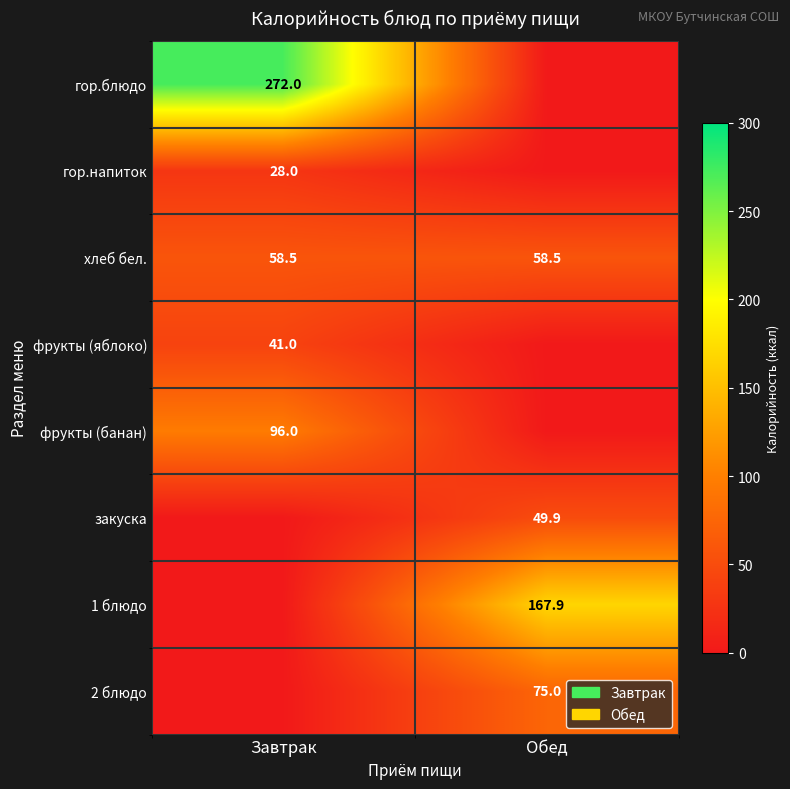

Is the value of фрукты (банан) at Завтрак greater than the value of гор.напиток at Завтрак?

Yes